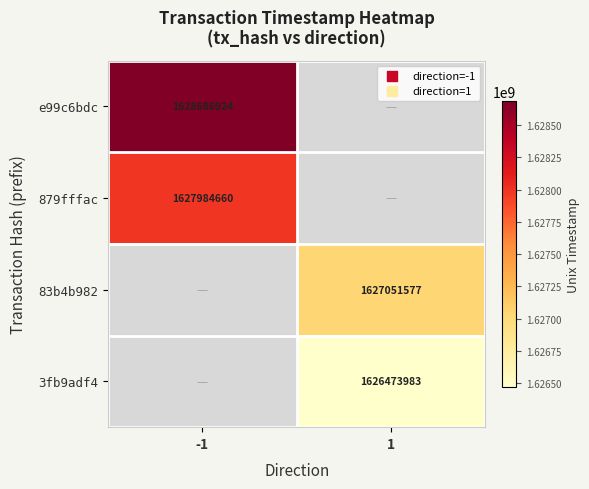

True or false: e99c6bdc has a value of 2484661340 at -1.

False